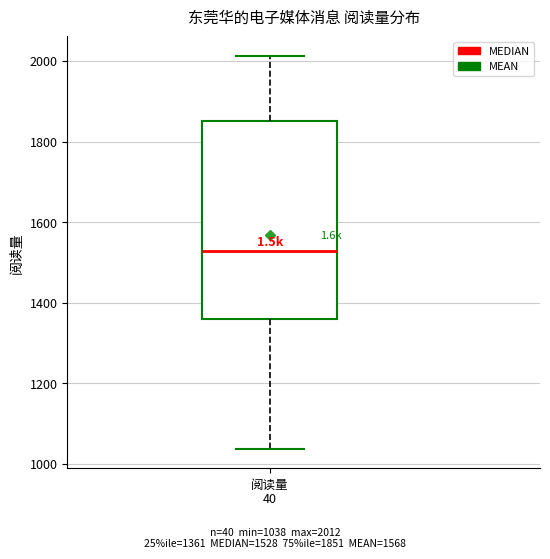

Transcribe this box plot: give where the median line is, the range the box spans, and where the two whiskers end, as read against the y-axis. The values are not printed on the chart, so give them approximately, as read against the axis.

median 1520, box 1360 to 1860, whiskers 1040 to 2020